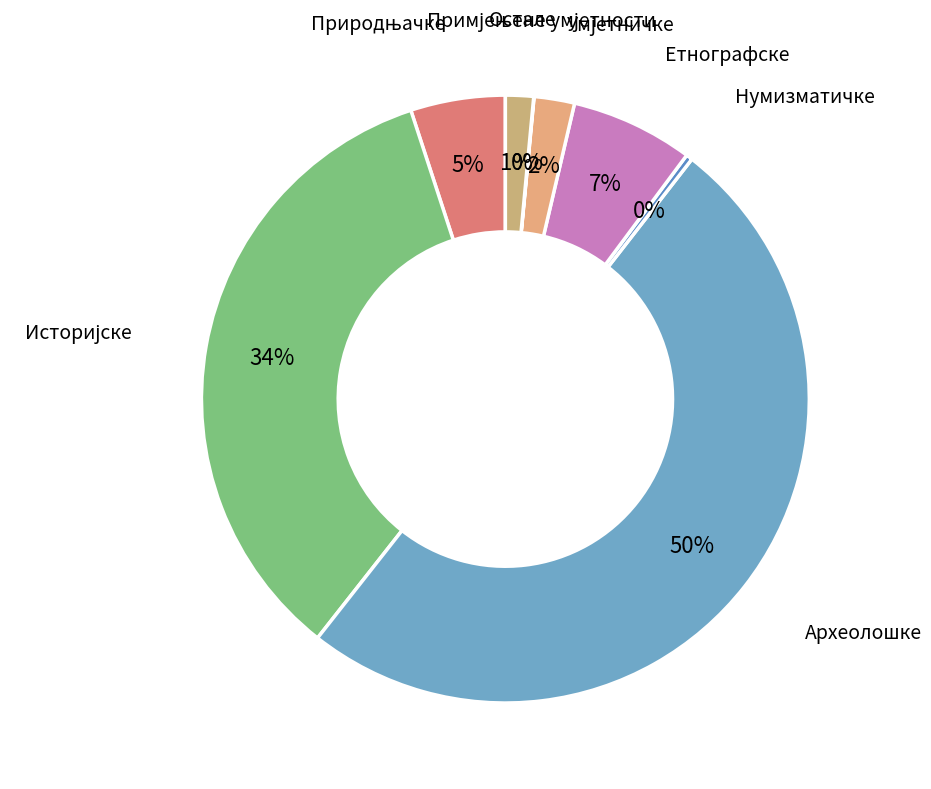

Count the number of slices in the pie.

8